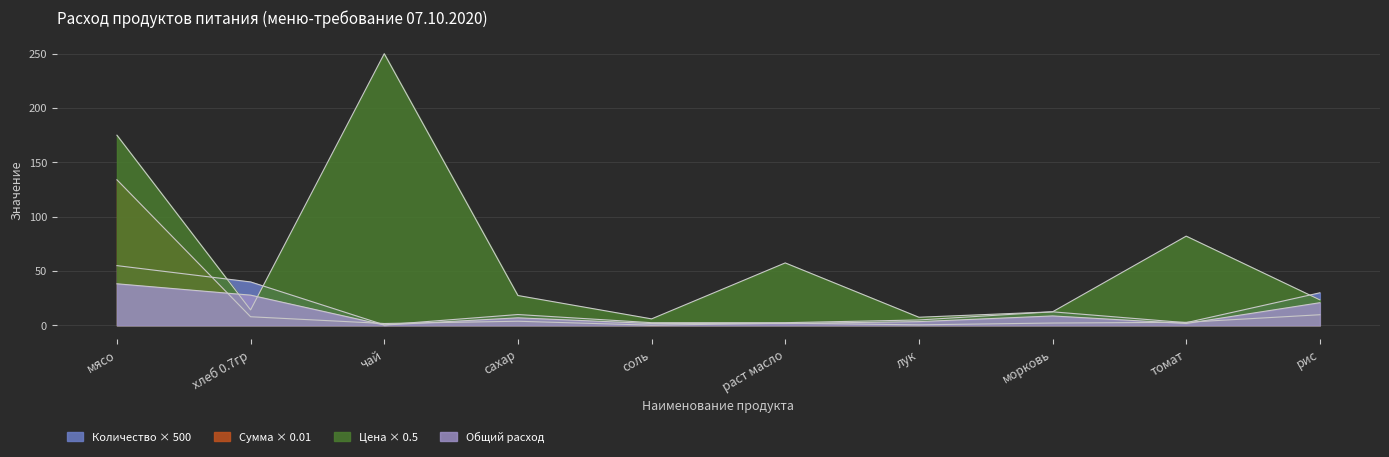

How many series are shown in this chart?

4